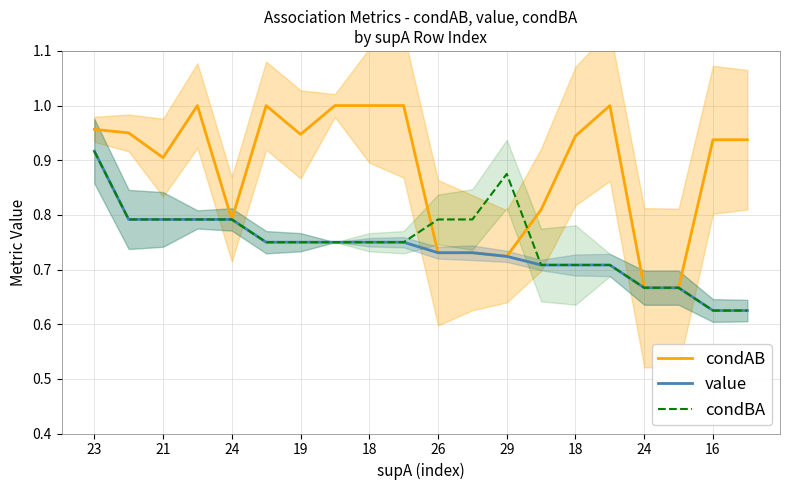

What is the approximate value of condBA at 26?

0.8